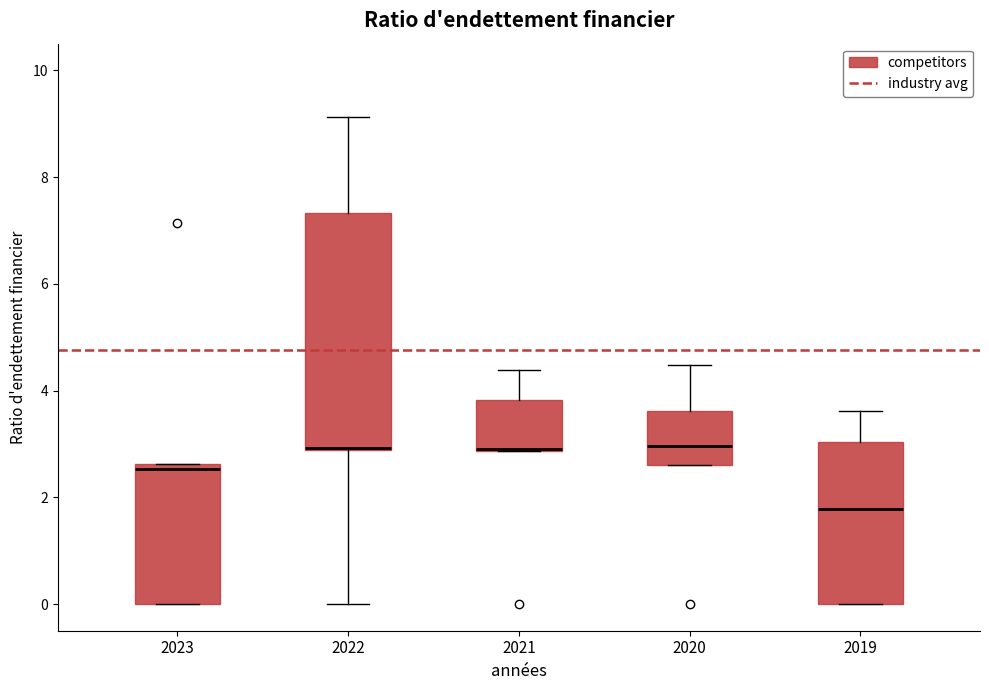

Reading left to right, transcribe this box plot: for each box, give where its median line is, the range the box spans, and where its two whiskers end, as read against the y-axis. The values are not printed on the chart, so give them approximately, as read against the axis.

2023: median 2.6 (just below the box's upper edge), box 0.0 to 2.6, whiskers 0.0 to 2.6
2022: median 3.0, box 2.8 to 7.4, whiskers 0.0 to 9.2
2021: median 3.0 (drawn on the box's lower edge), box 2.8 to 3.8, whiskers 2.8 to 4.4
2020: median 3.0, box 2.6 to 3.6, whiskers 2.6 to 4.4
2019: median 1.8, box 0.0 to 3.0, whiskers 0.0 to 3.6